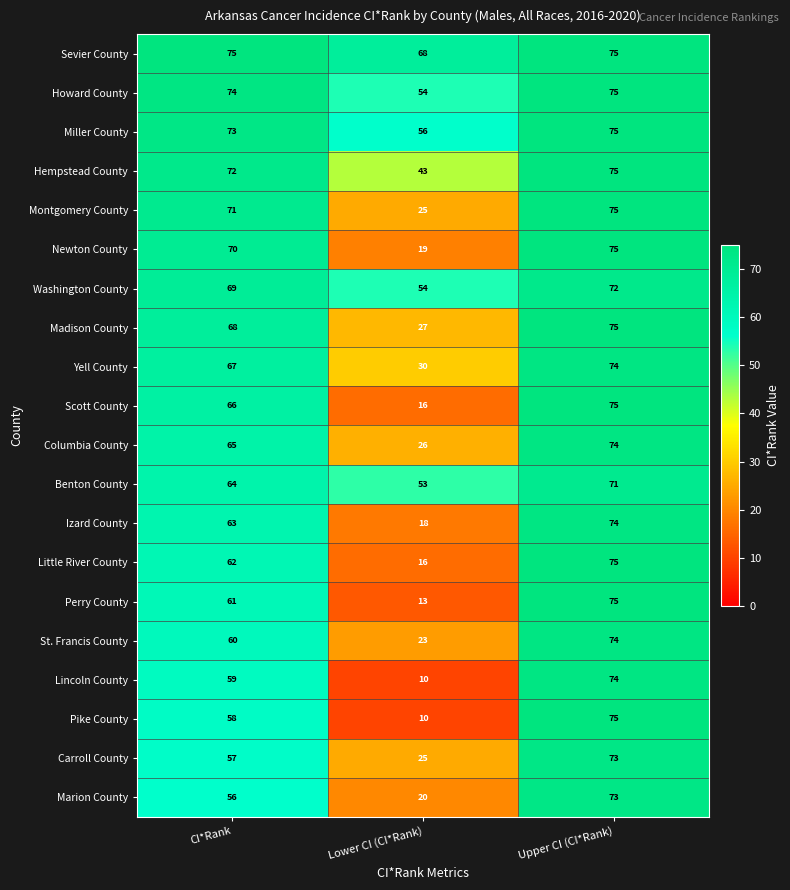

True or false: St. Francis County has a value of 74 at Upper CI (CI*Rank).

True